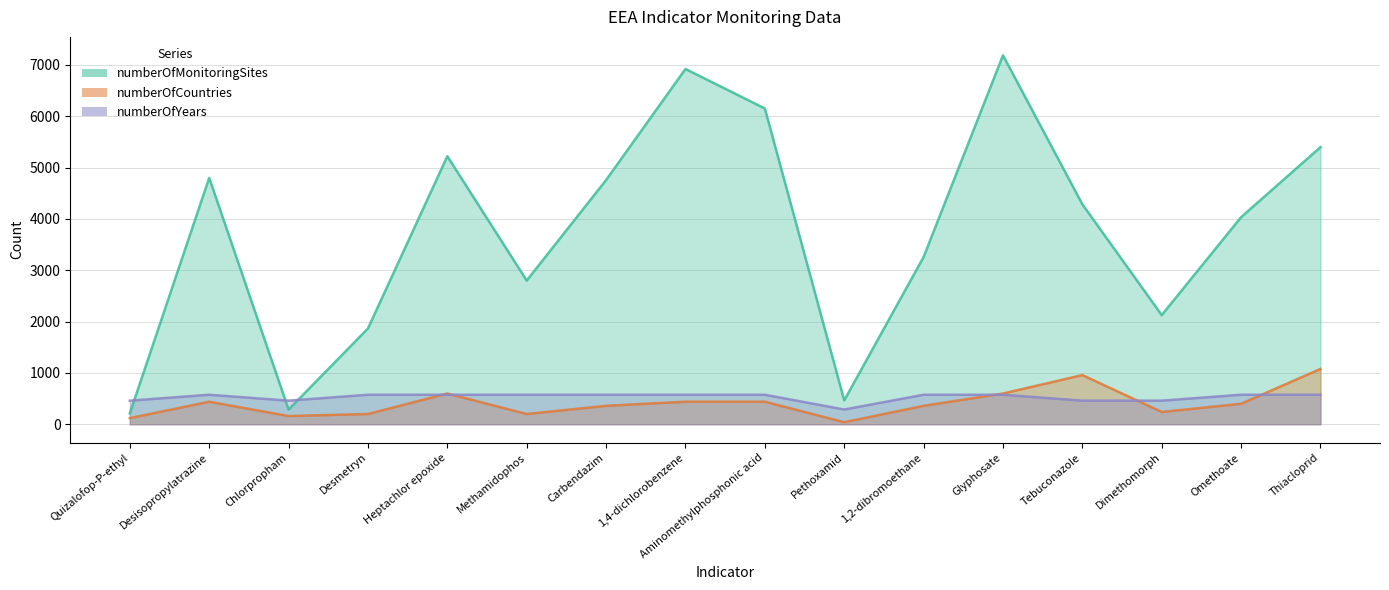

Read the numberOfMonitoringSites value at 1,4-dichlorobenzene.

6920.0